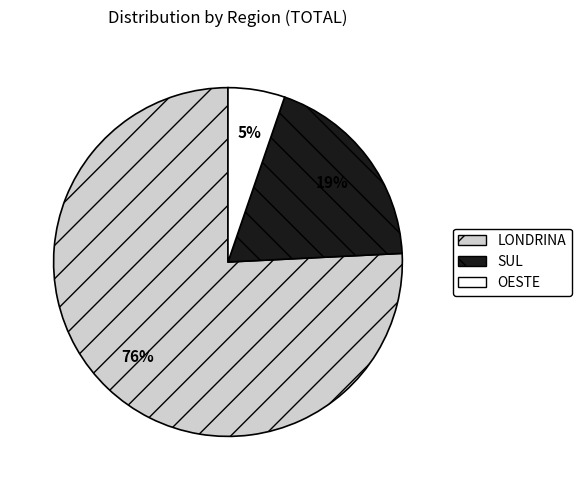

The OESTE slice represents 5% of the pie. True or false?

True